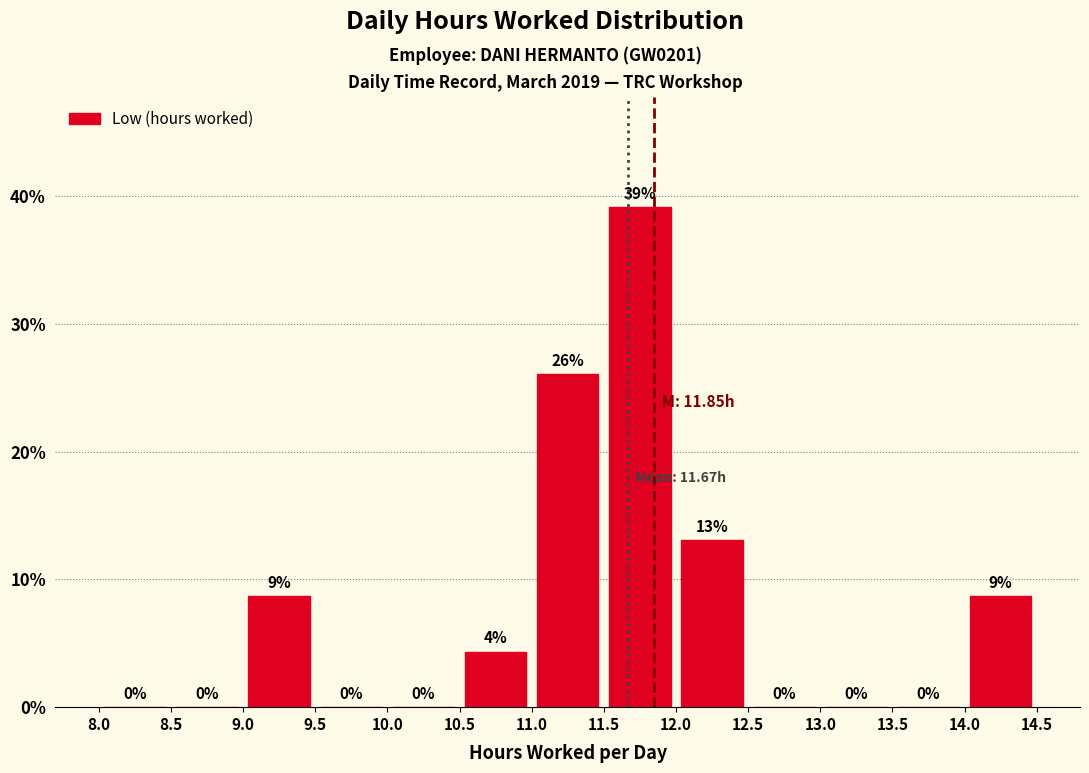

Over which range of the x-axis is the bar tallest?

11.5 to 12.0